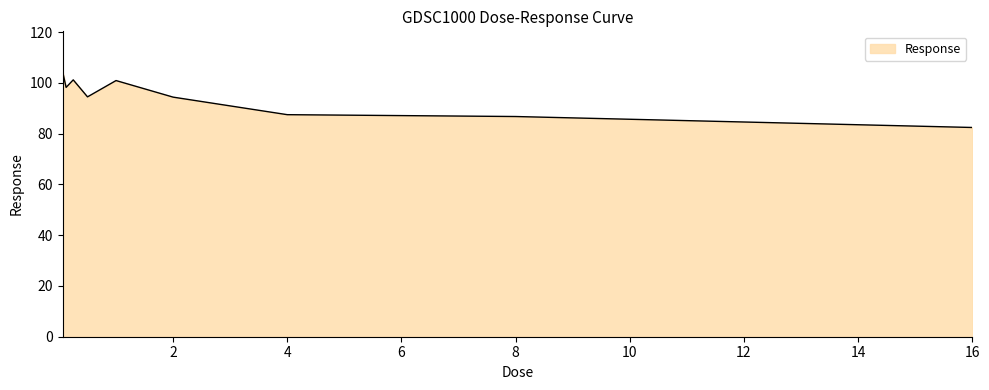

What is the maximum value shown in the chart?

104.6